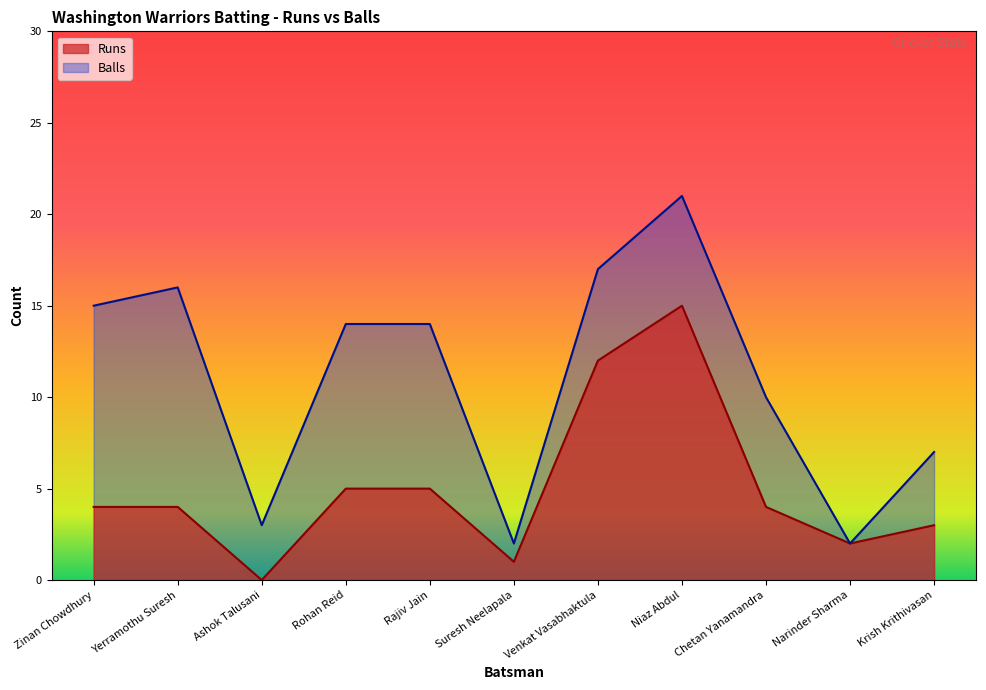

In Runs, how many points are higher than both neighbors (excluding endpoints)?

1